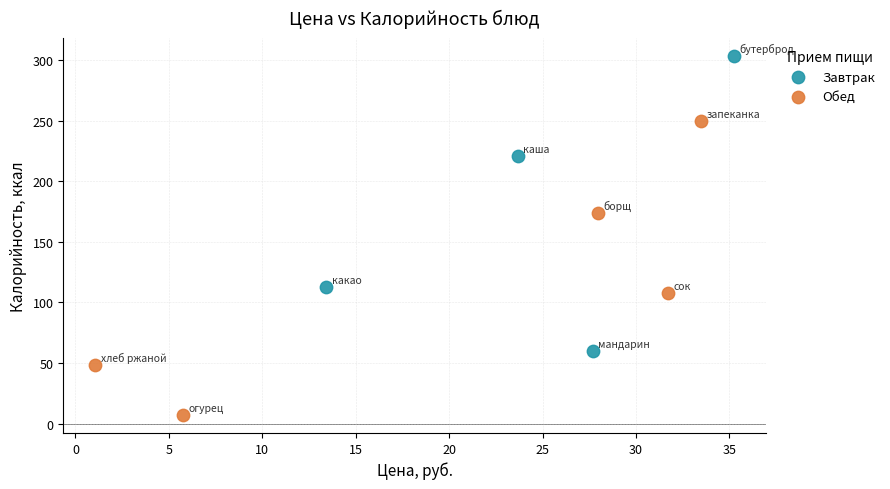

Which series contains the lowest Y value?

Обед